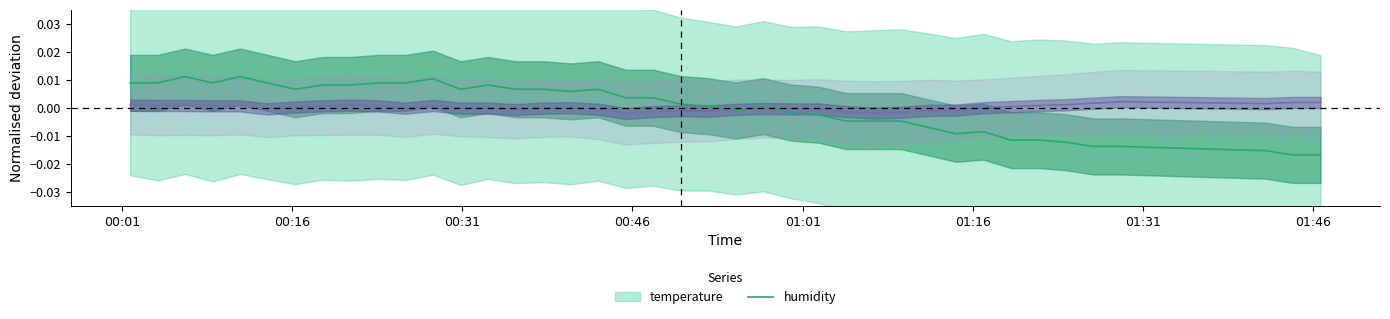

Does the chart display data point markers on the line(s)?

No